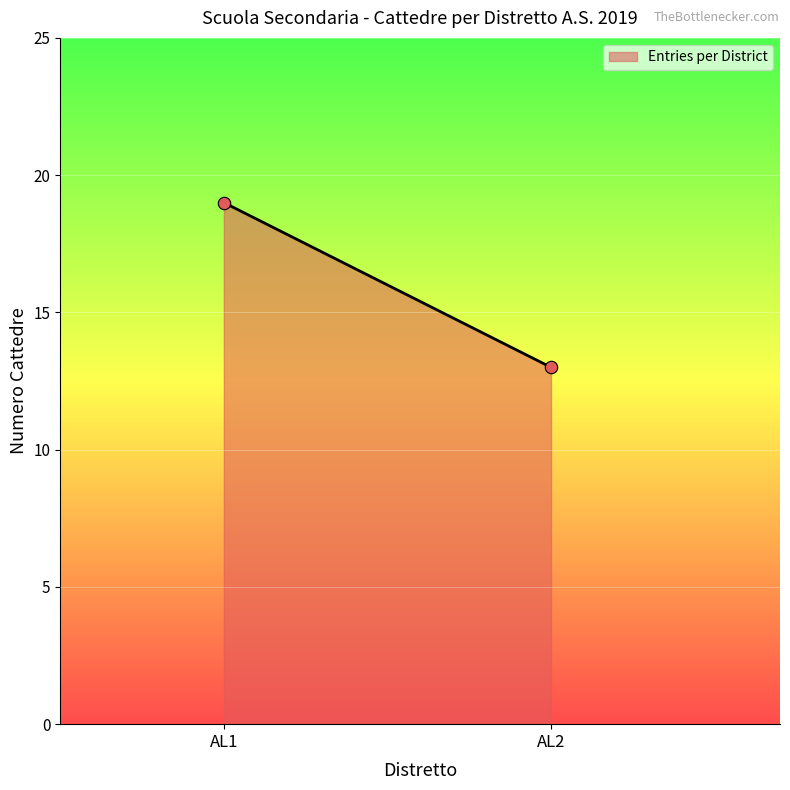

What is the difference between the maximum and minimum values?

6.0